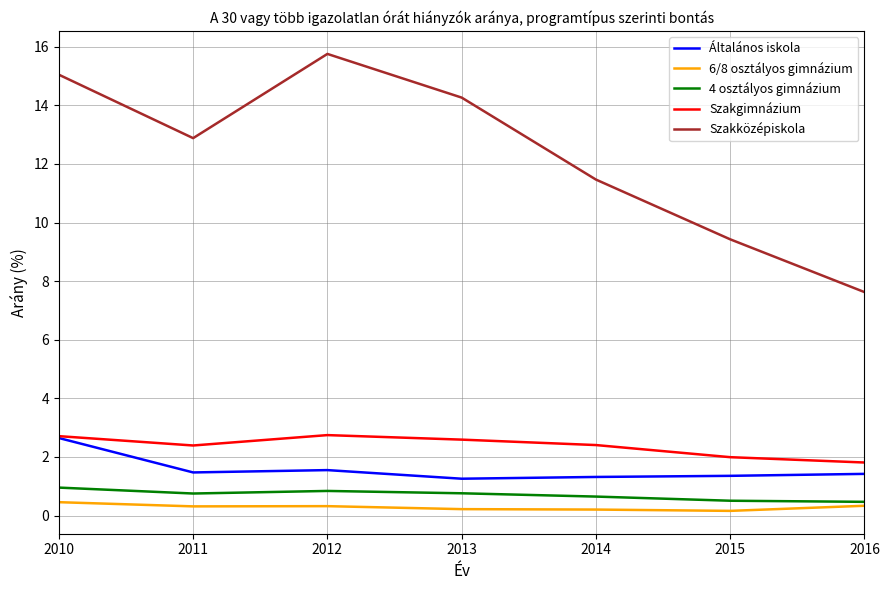

Does the chart display data point markers on the line(s)?

No